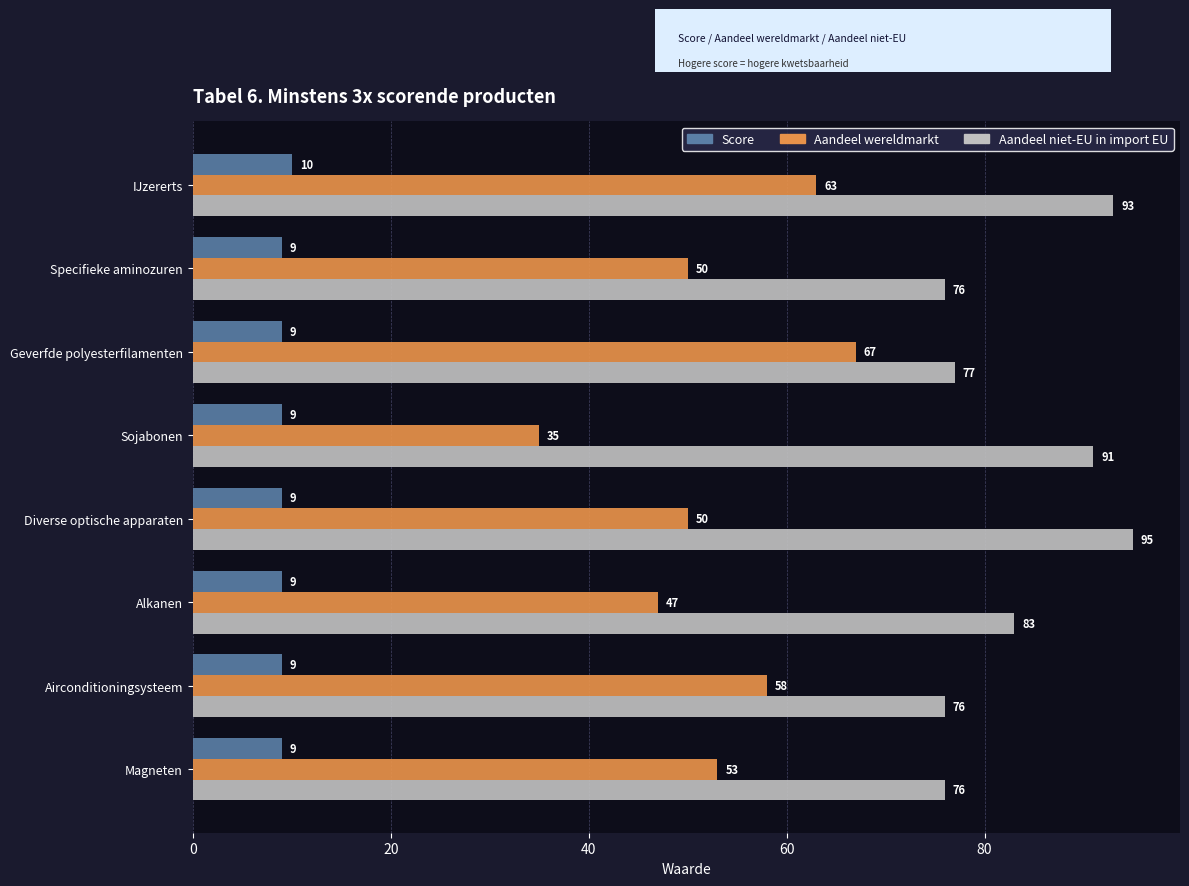

What is the sum of all Score values?

73